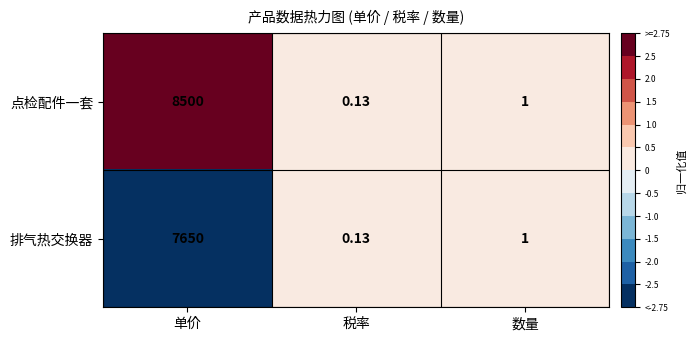

Which series has the largest range (max minus min)?

点检配件一套